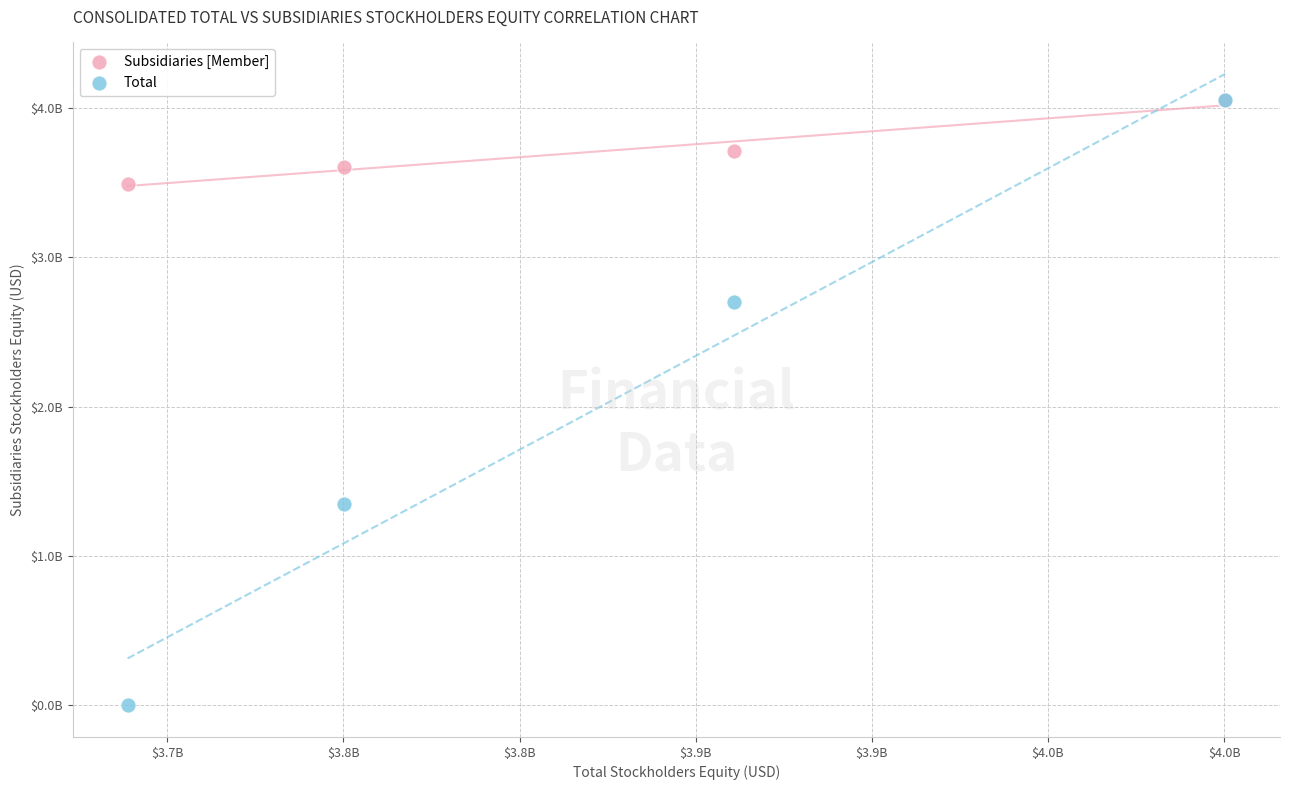

What are all the series names shown in the legend?

Subsidiaries [Member], Total